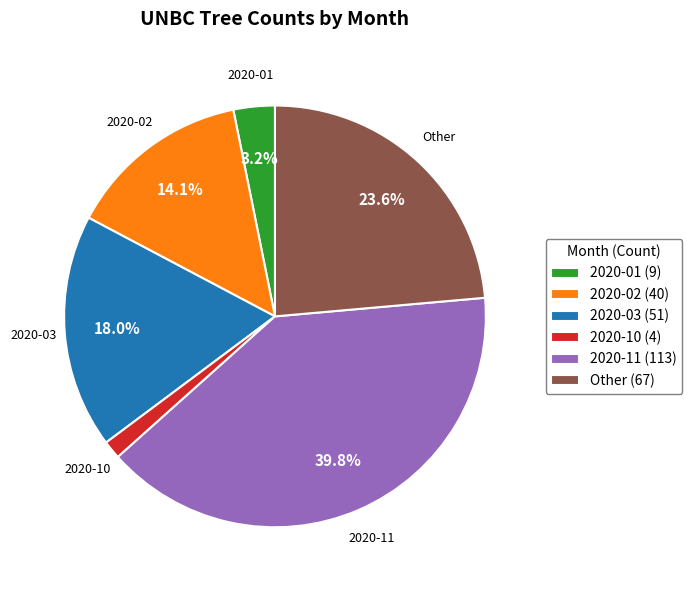

Which has a higher value, 2020-01 (9) or 2020-11 (113)?

2020-11 (113)